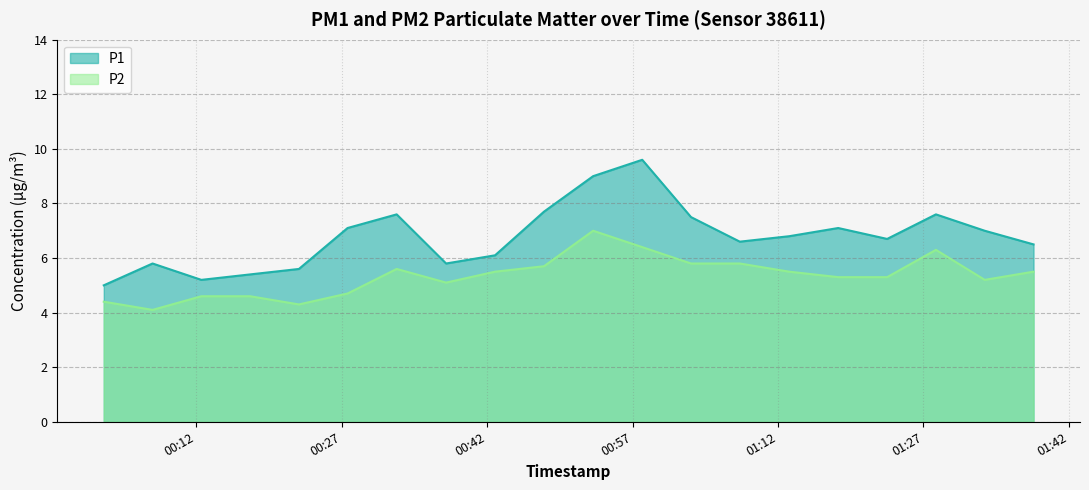

Which series has the largest range (max minus min)?

P1